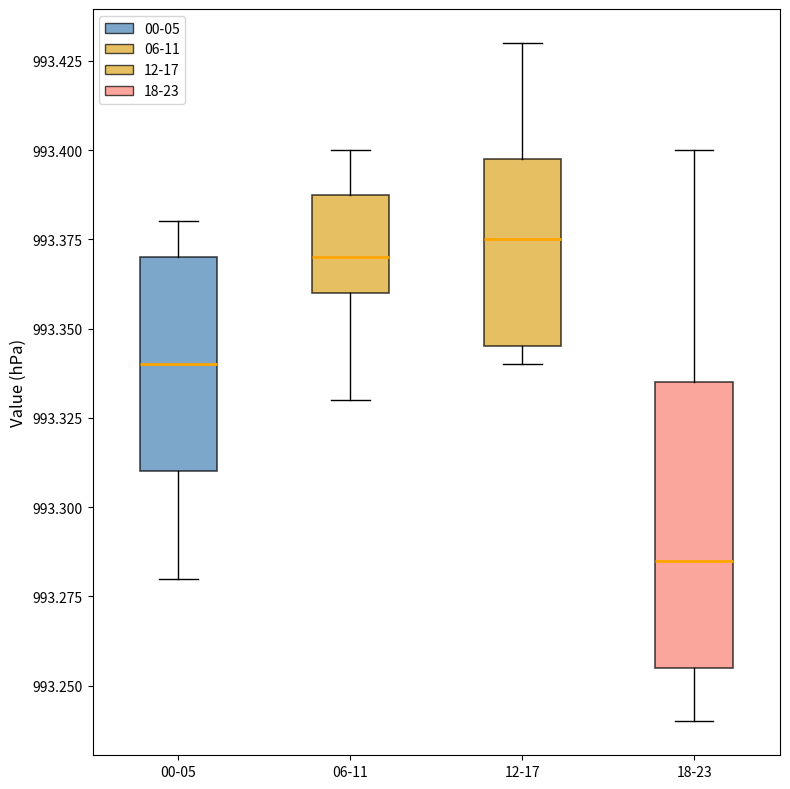

Where does the median line of the box for 12-17 sit on the y-axis? The values are not printed on the chart, so give them approximately, as read against the axis.

993.375